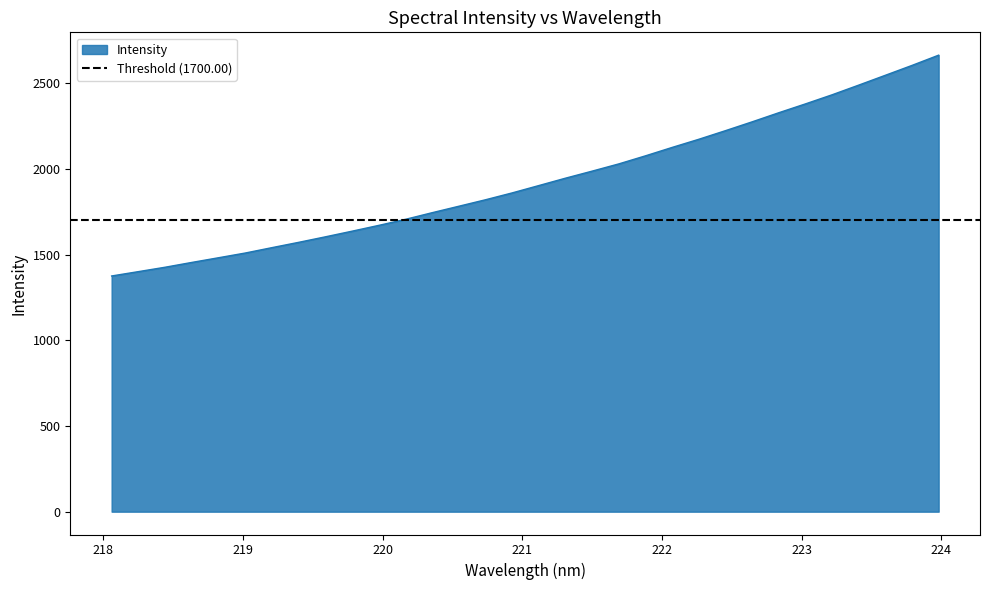

The chart shows a value of 1706.5 at 220.1623. True or false?

True